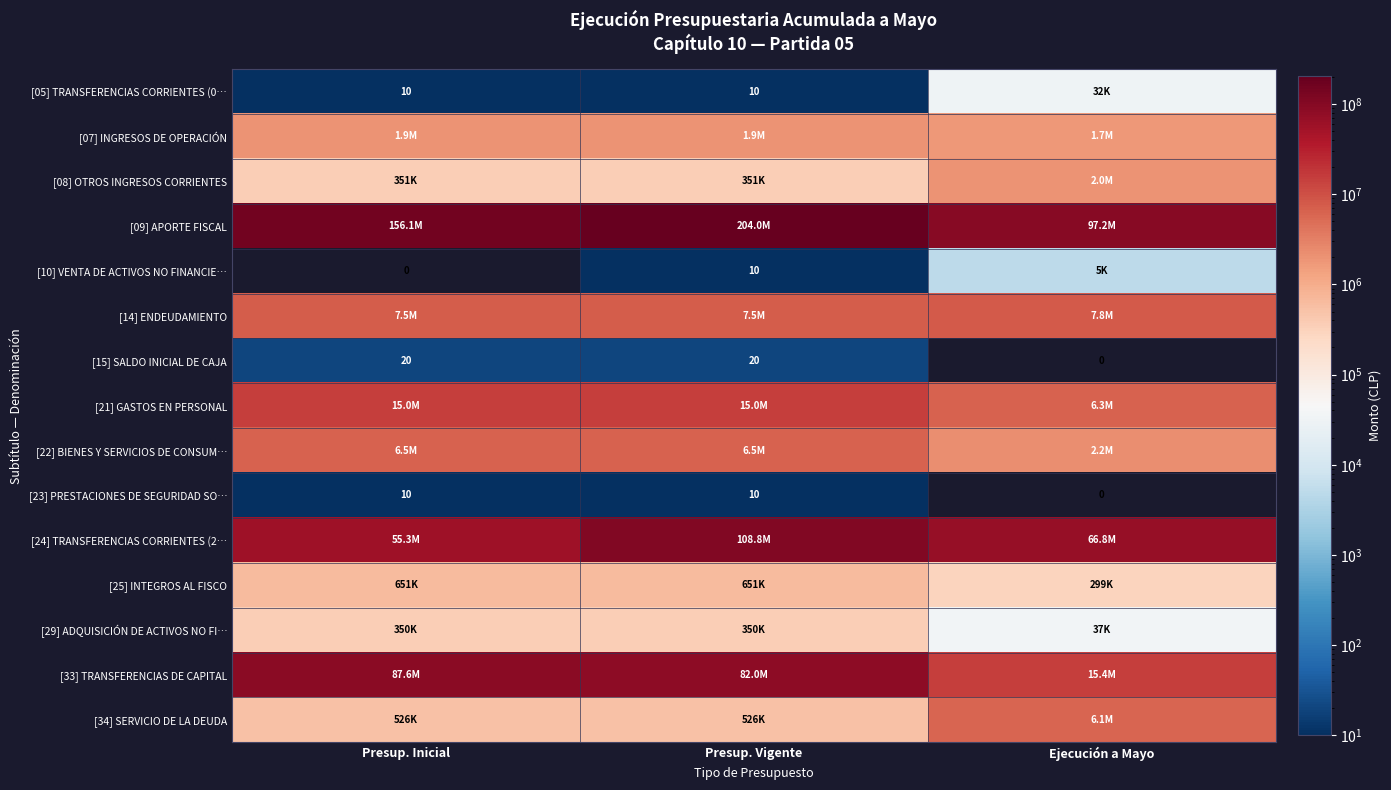

The [23] PRESTACIONES DE SEGURIDAD SO… series shows 10 at Presup. Inicial. True or false?

True